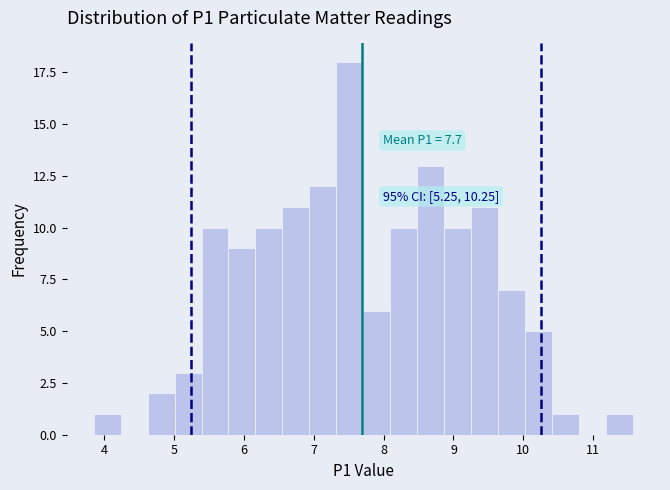

Around what value on the x-axis is the tallest bar? Give the approximate position of its centre, as read against the axis.

7.5